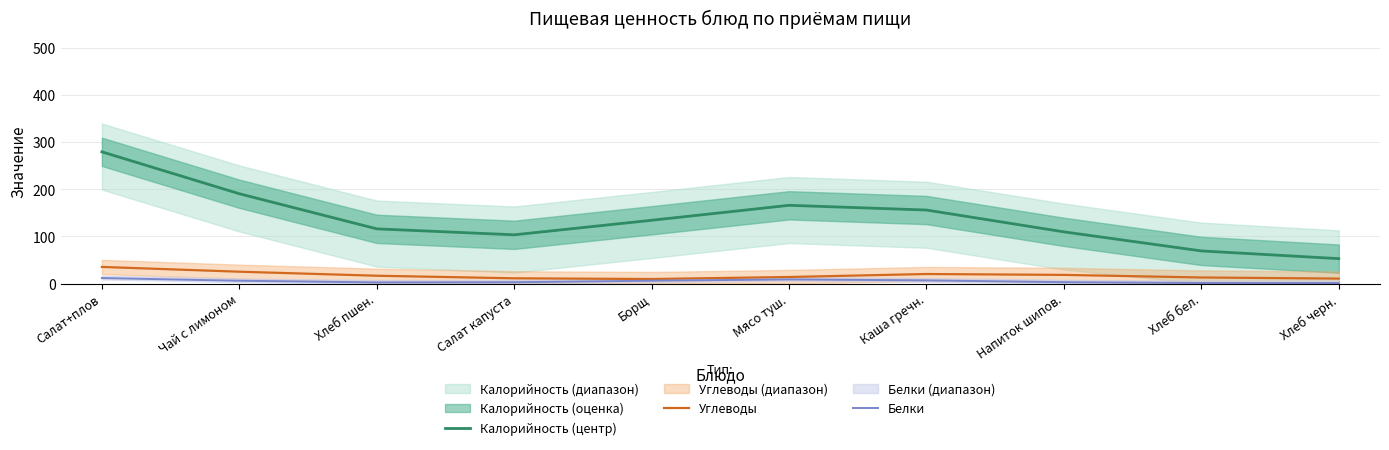

What is the lowest value of the Углеводы series?

9.5